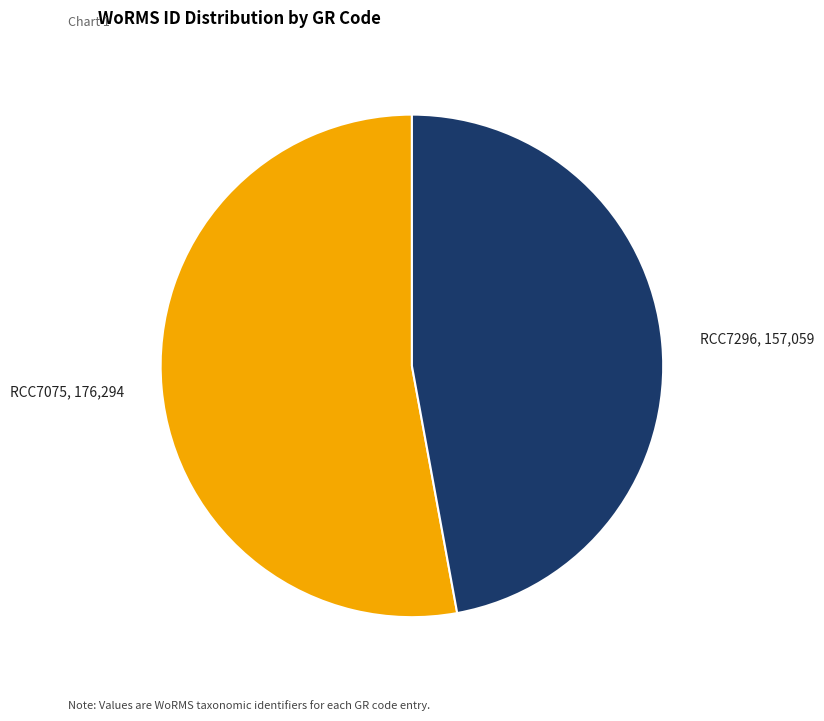

Is the sum of RCC7075, 176,294 and RCC7296, 157,059 greater than half?

Yes